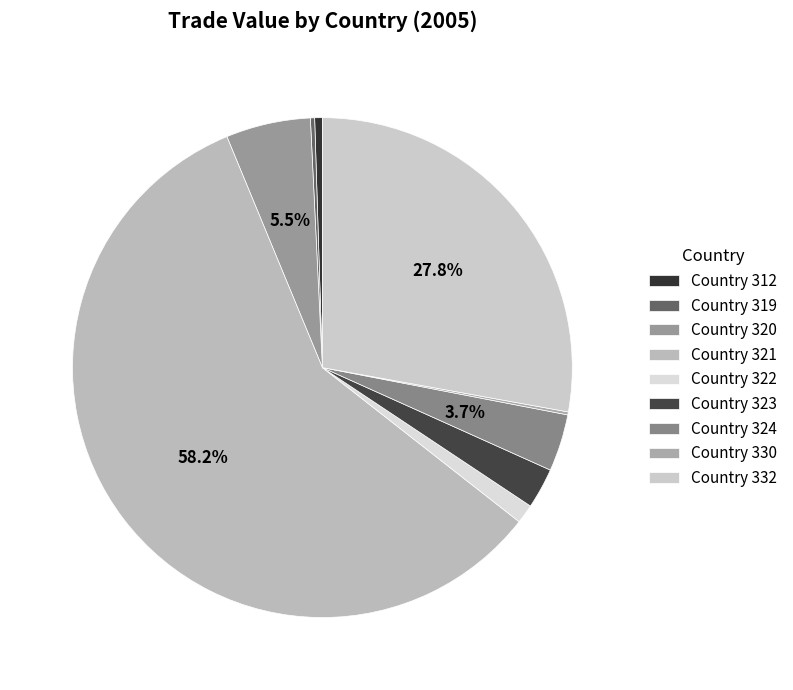

Count the number of slices in the pie.

9